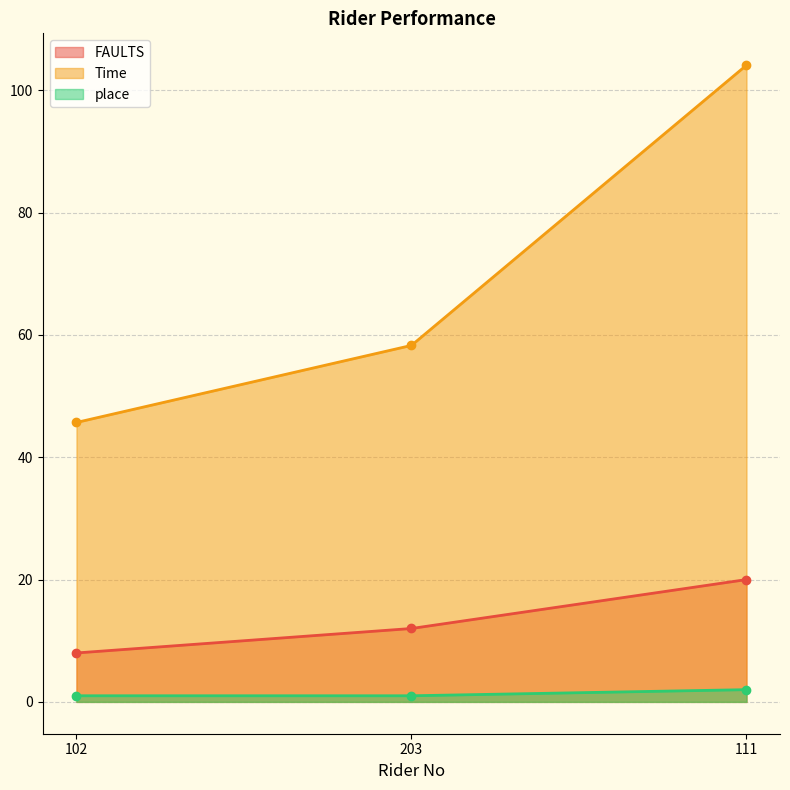

What is the difference between the highest and lowest values at 203?

57.3